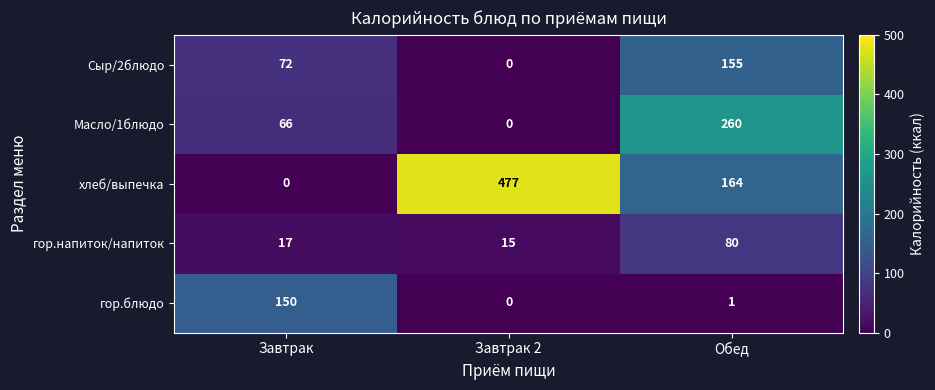

Rank the series by their maximum value, from lowest to highest.

гор.напиток/напиток, гор.блюдо, Сыр/2блюдо, Масло/1блюдо, хлеб/выпечка